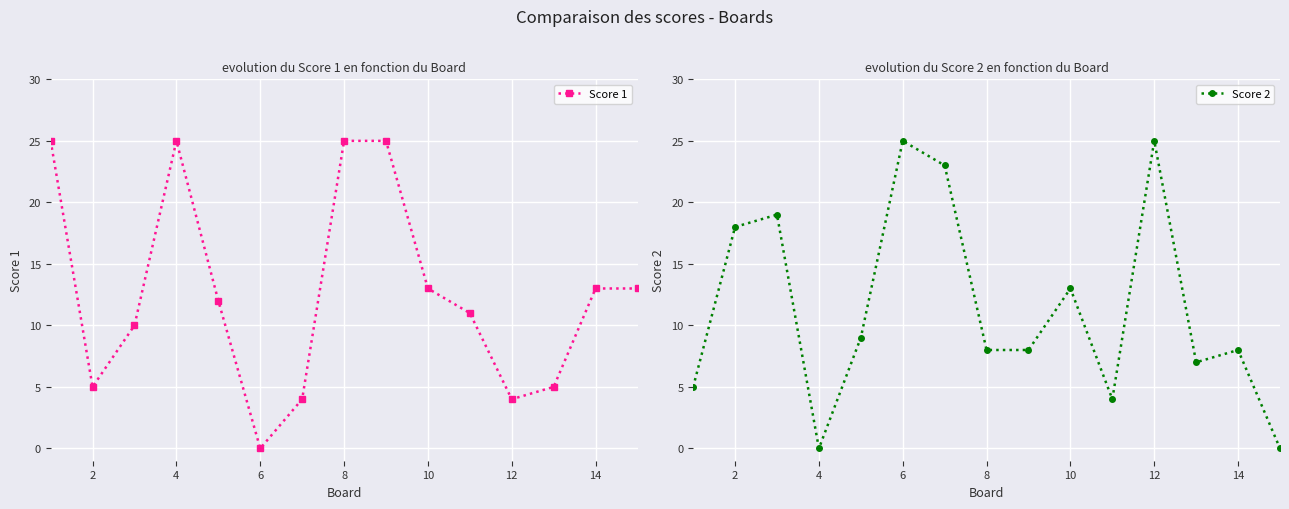

Reading left to right, list all the values displayed in this chart.

Score 1: 25	5	10	25	12	0	4	25	25	13	11	4	5	13	13
Score 2: 5	18	19	0	9	25	23	8	8	13	4	25	7	8	0